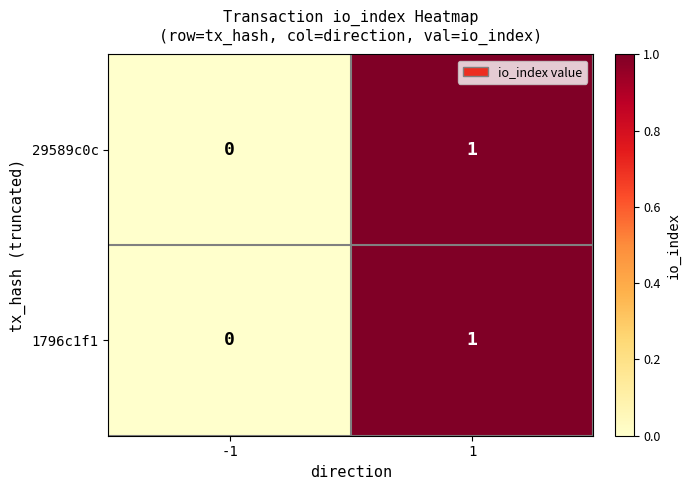

At which category is the sum across all series the highest?

1